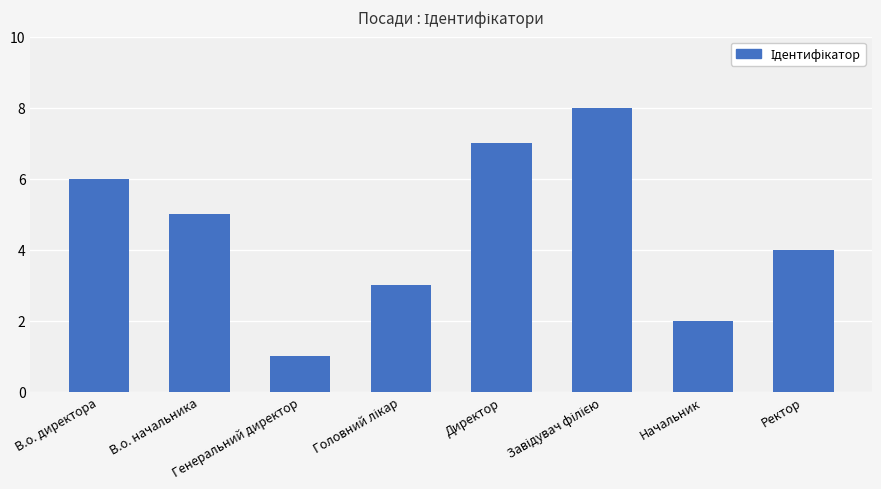

The value at В.о. начальника is 5. True or false?

True